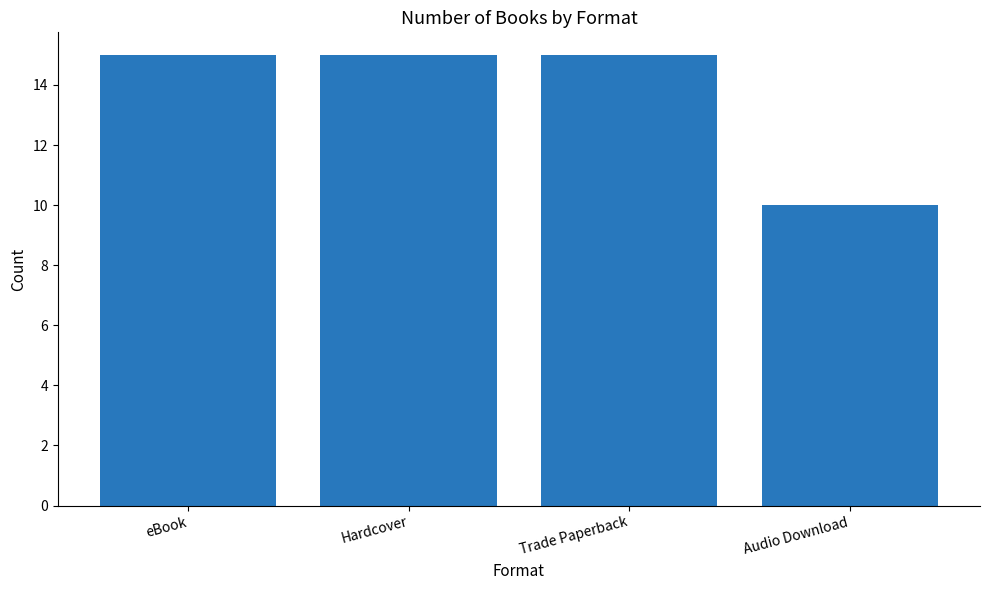

What is the label of the 2nd bar from the right?

Trade Paperback